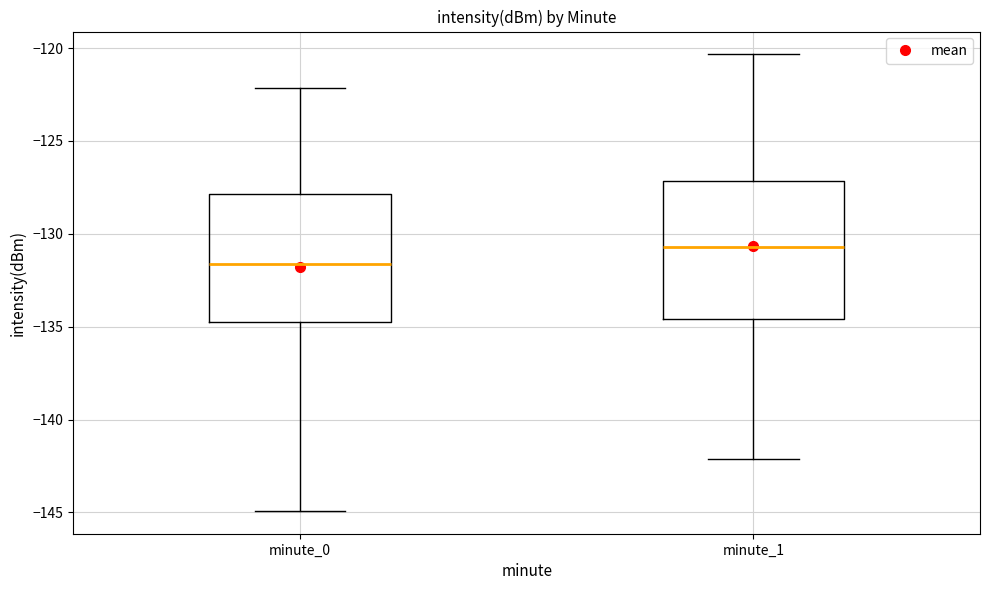

Which box's median line is the highest?

minute_1